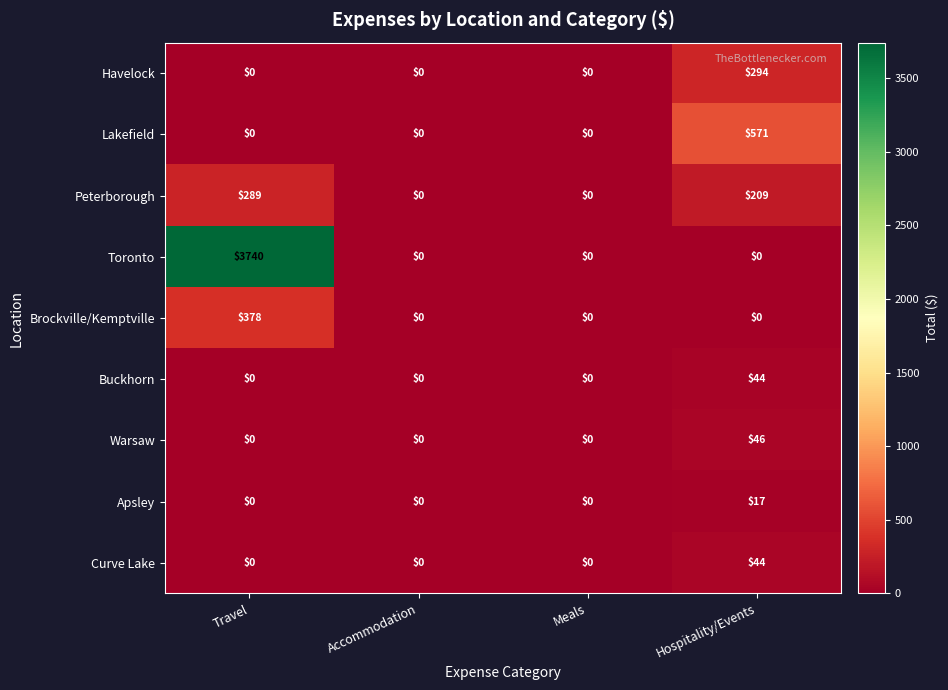

True or false: Apsley has a value of 0 at Meals.

True